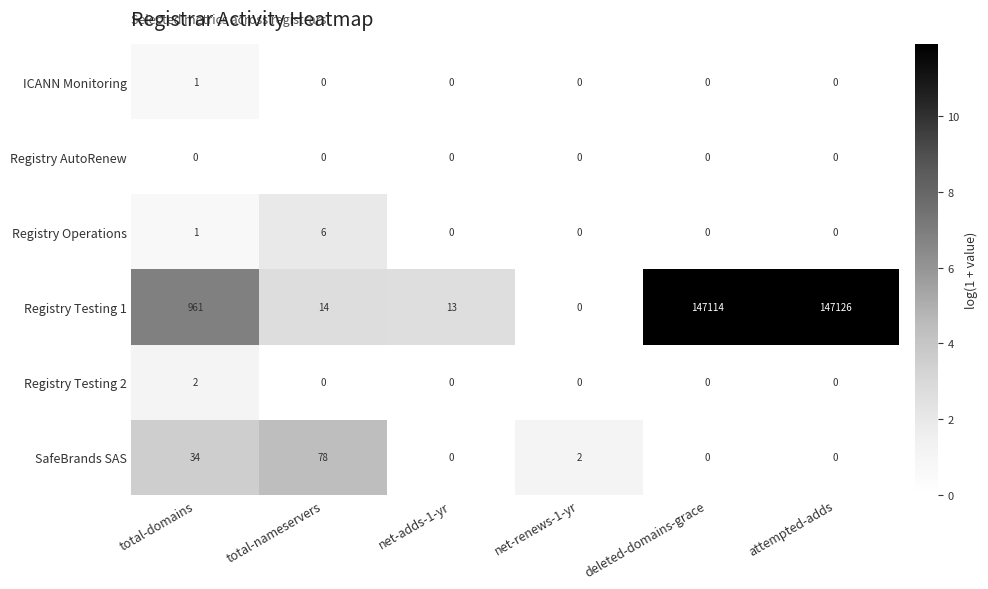

Where is SafeBrands SAS nearest to the value 39?

total-domains